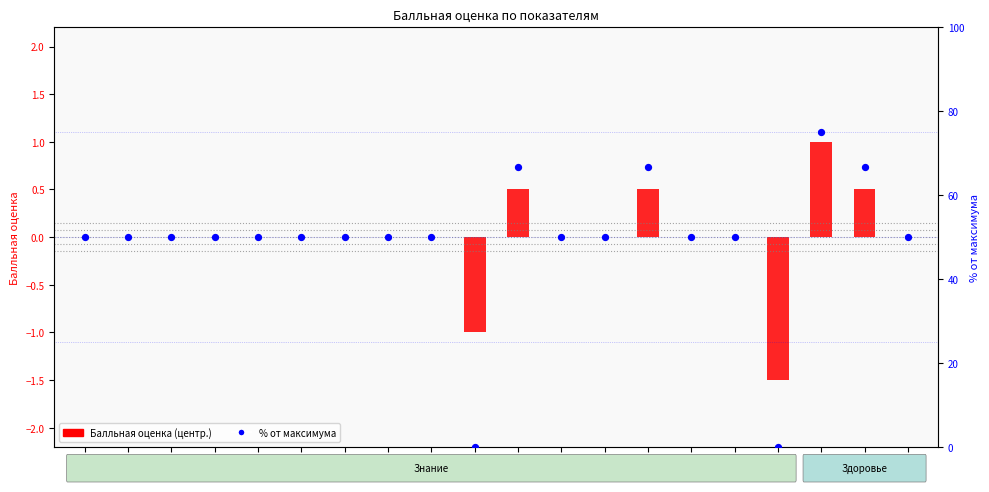

What is the total value across all series at 5?

50.0